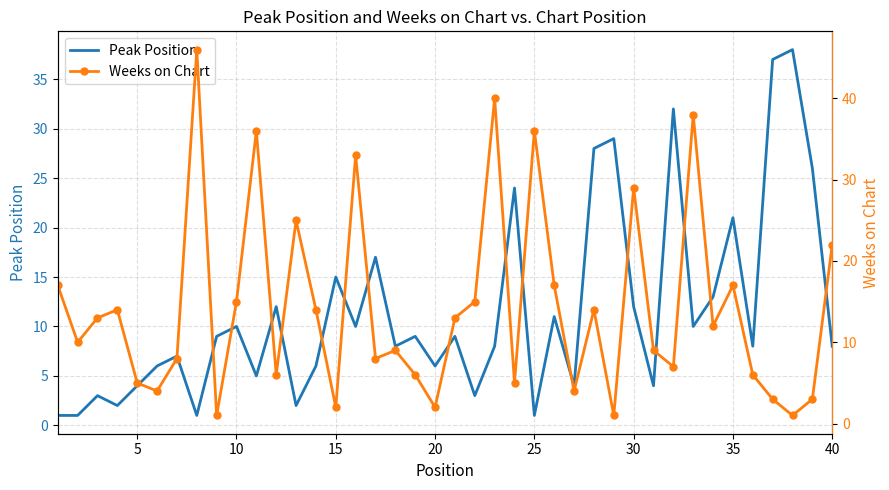

What is the highest value of the Peak Position series?

38